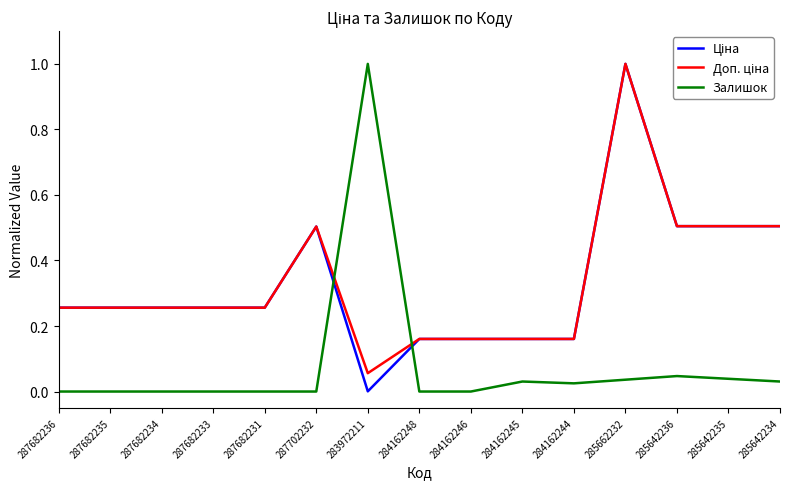

Is it true that Залишок equals -0.3 at 284162248?

False